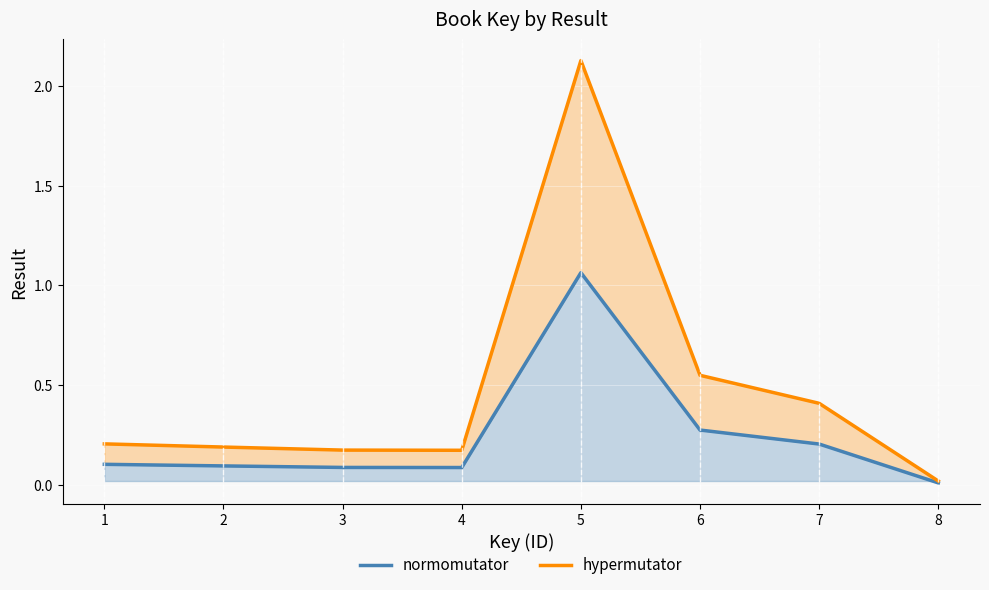

Reading left to right, extract all data points from this chart.

Key: 1=0.1	2=0.1	3=0.1	4=0.1	5=1.1	6=0.3	7=0.2	8=0.0
Key_upper: 1=0.2	2=0.2	3=0.2	4=0.2	5=2.1	6=0.5	7=0.4	8=0.0